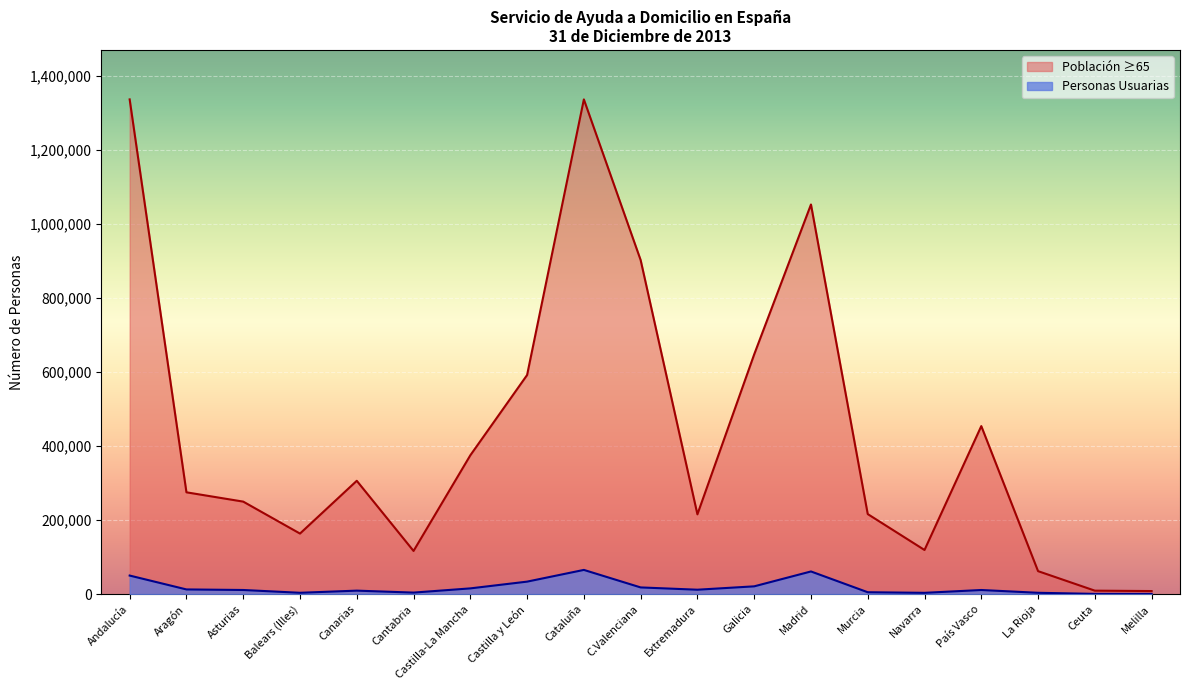

Which category has the lowest value across all series?

Melilla